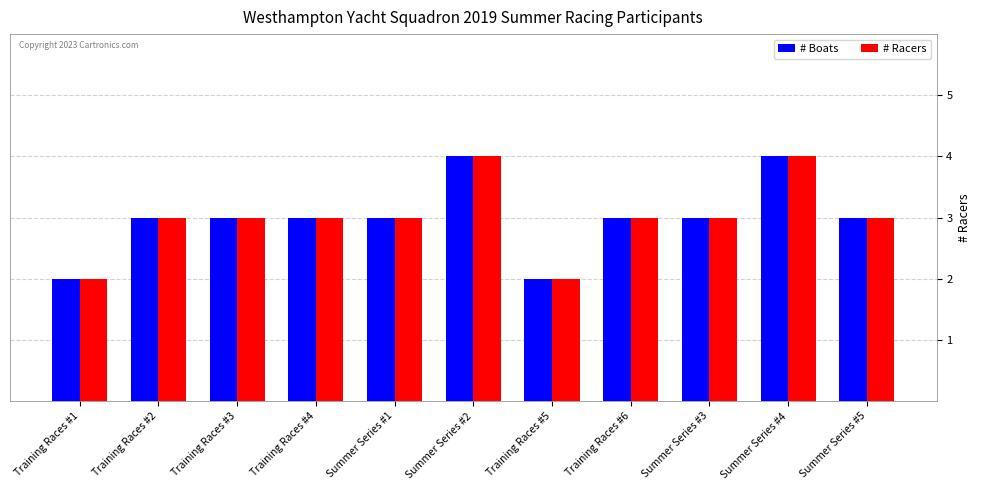

Reading right to left, what are all the values shown in this chart?

# Boats: 3	4	3	3	2	4	3	3	3	3	2
# Racers: 3	4	3	3	2	4	3	3	3	3	2